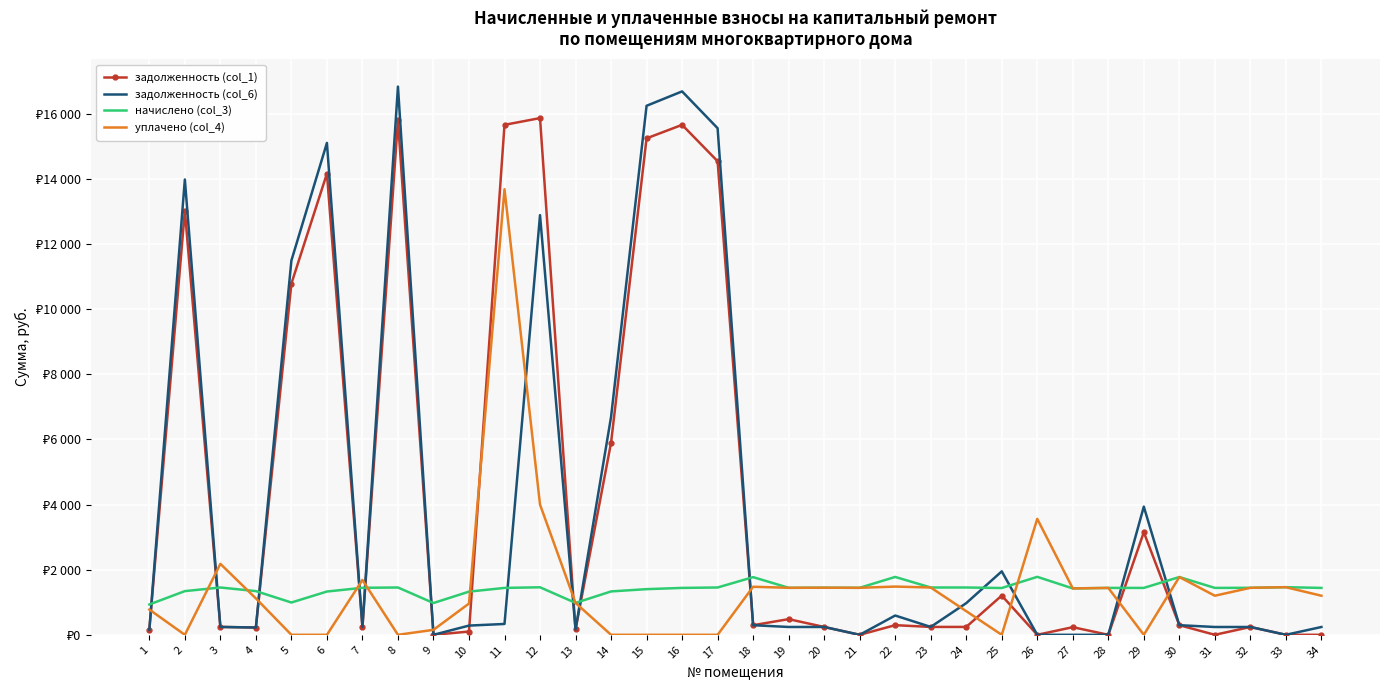

What are all the series names shown in the legend?

задолженность (col_1), задолженность (col_6), начислено (col_3), уплачено (col_4)